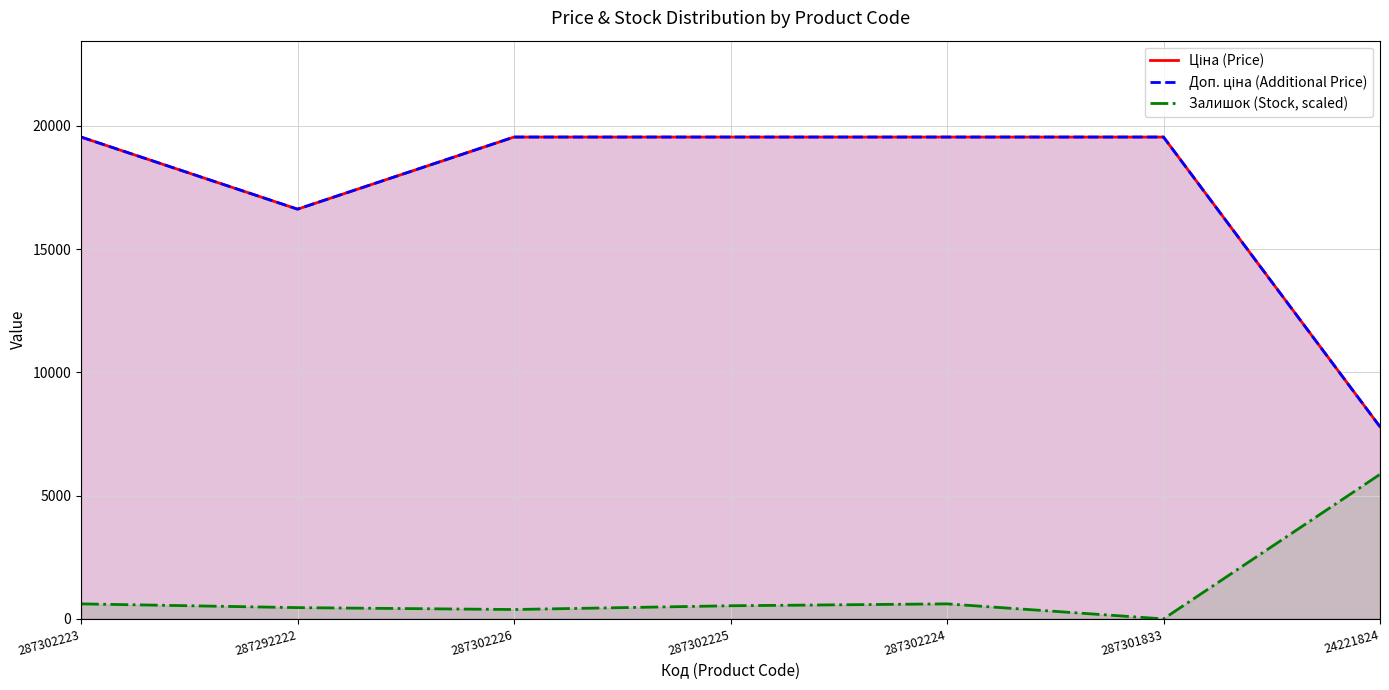

Rank the series by their maximum value, from lowest to highest.

Залишок (Stock, scaled), Ціна (Price), Доп. ціна (Additional Price)